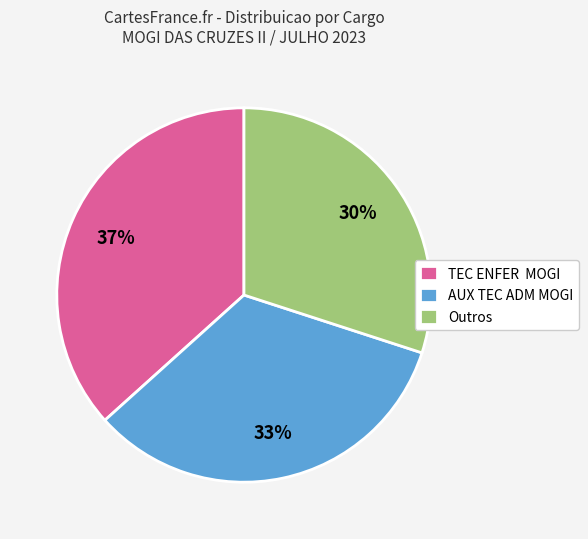

Which category has the biggest portion of the pie?

TEC ENFER MOGI